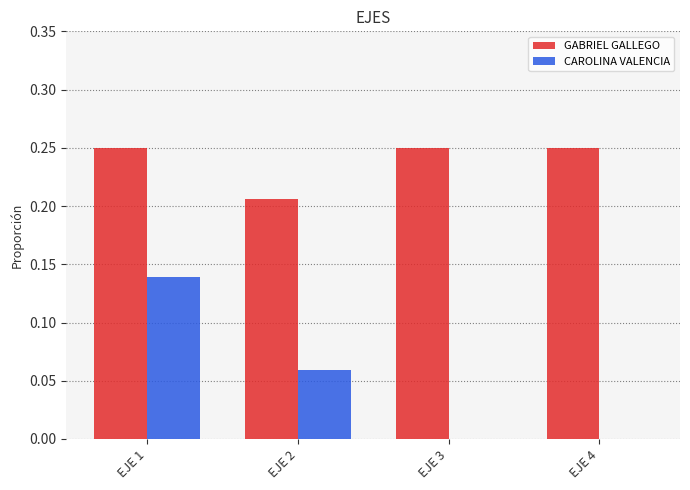

Is the value of CAROLINA VALENCIA at EJE 1 greater than the value of GABRIEL GALLEGO at EJE 4?

No